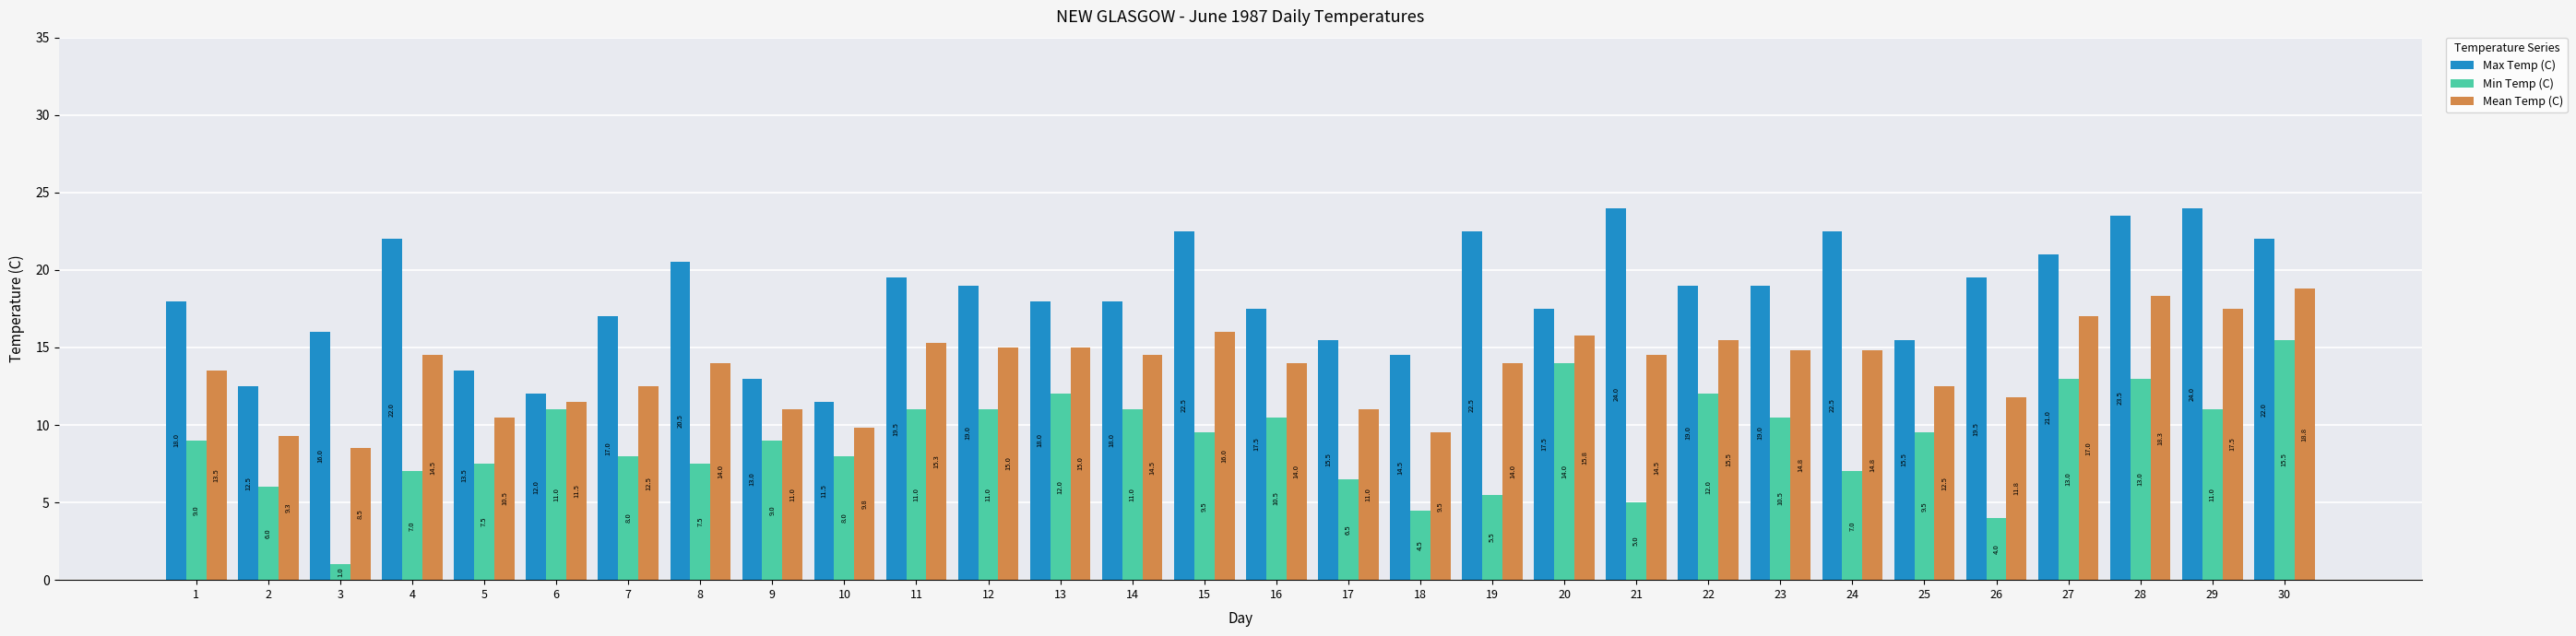

What is the average value of the Min Temp (C) series?

9.0